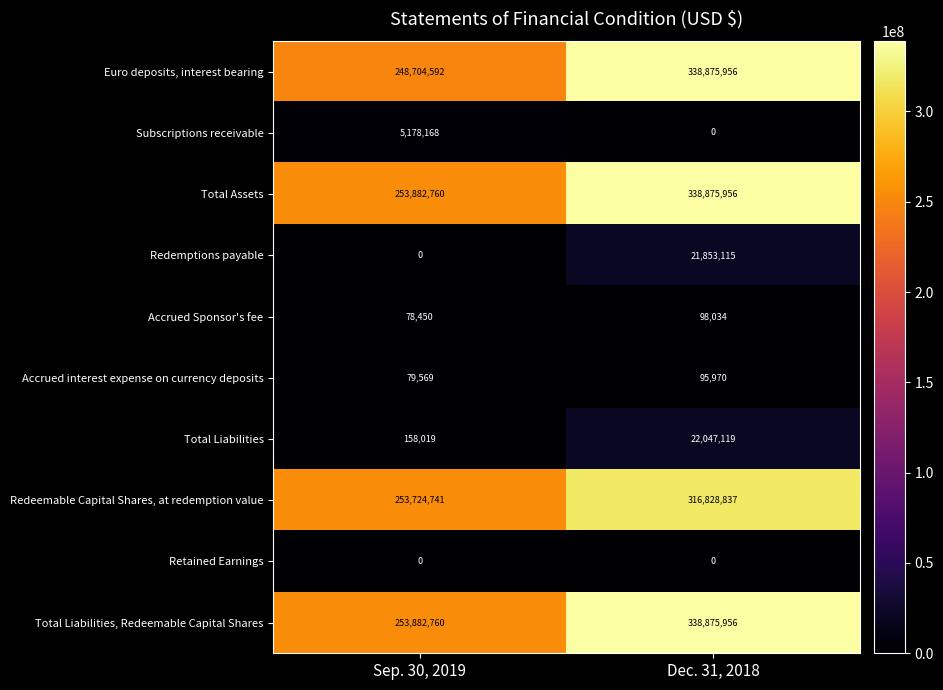

Between Sep. 30, 2019 and Dec. 31, 2018, which series saw the biggest shift?

Euro deposits, interest bearing